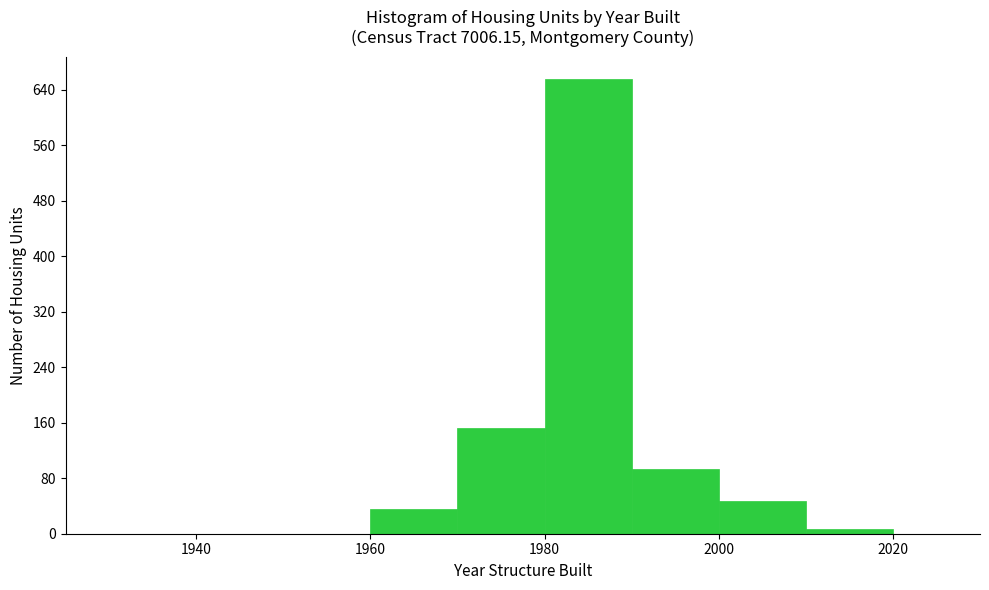

Read against the x-axis, roughly where is the centre of the tallest bar?

1986